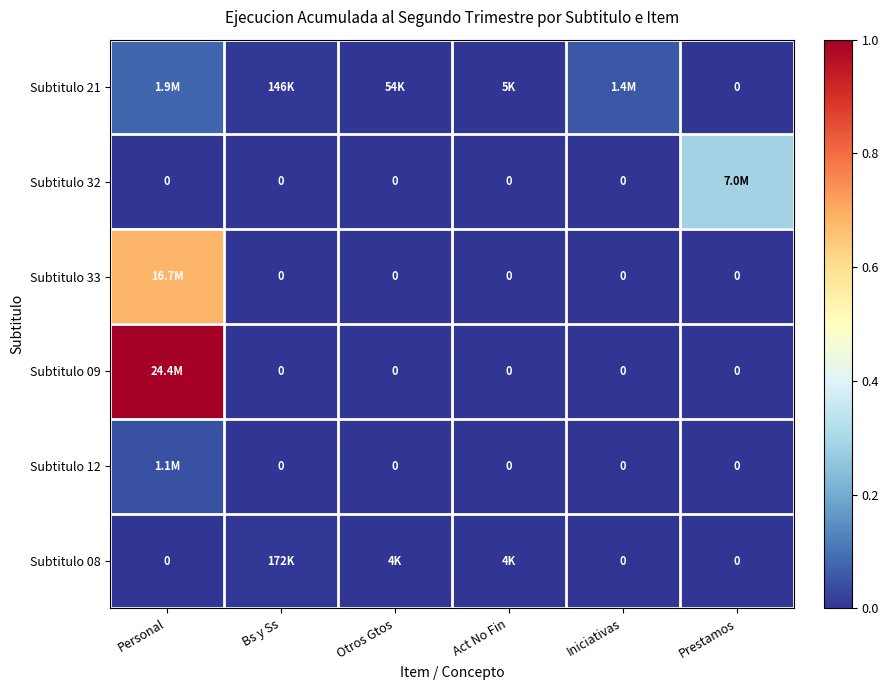

The Subtitulo 32 series shows 0.0 at Iniciativas. True or false?

True